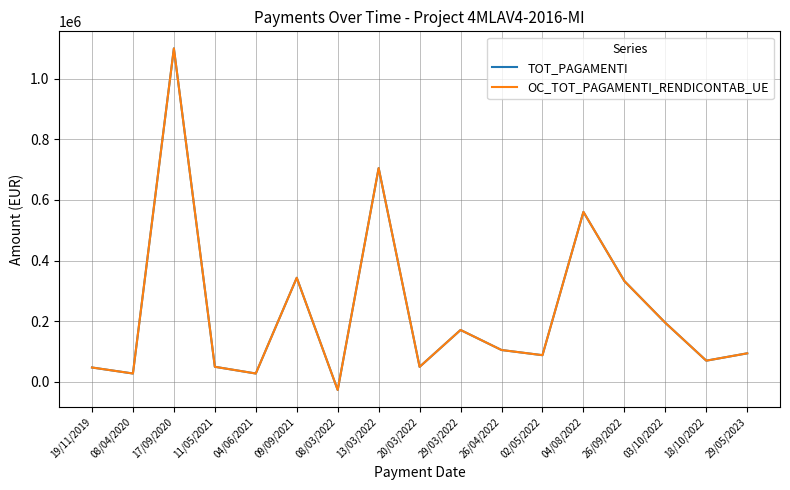

What is the value of the TOT_PAGAMENTI point at the 1st from the left?

47037.6